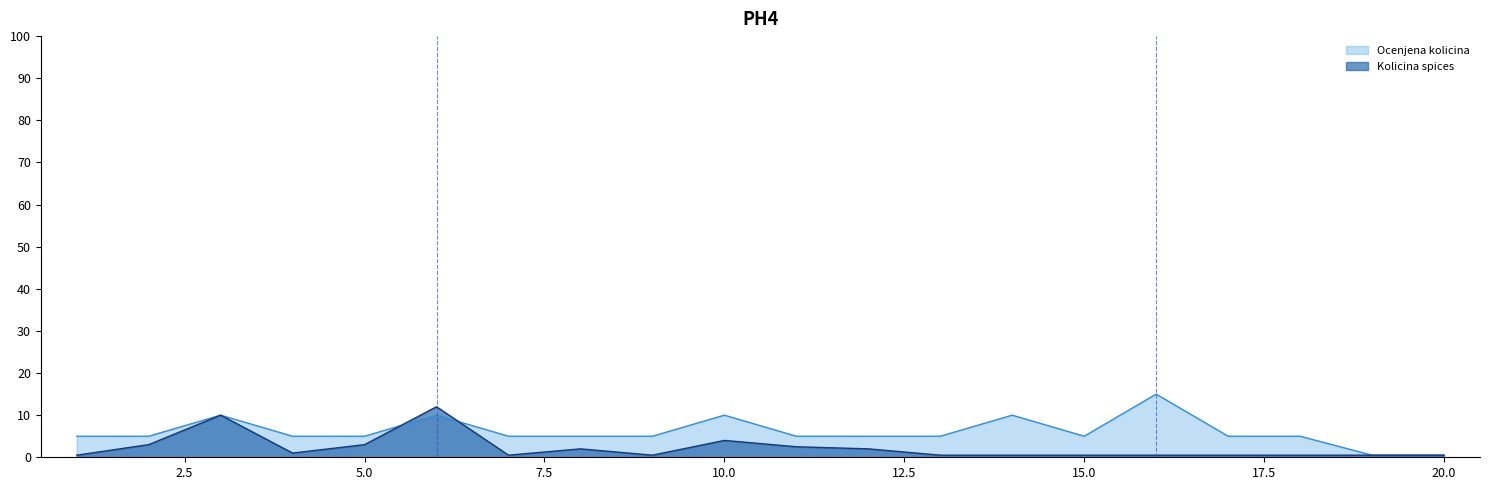

Where does the Ocenjena kolicina series first go above 5?

3